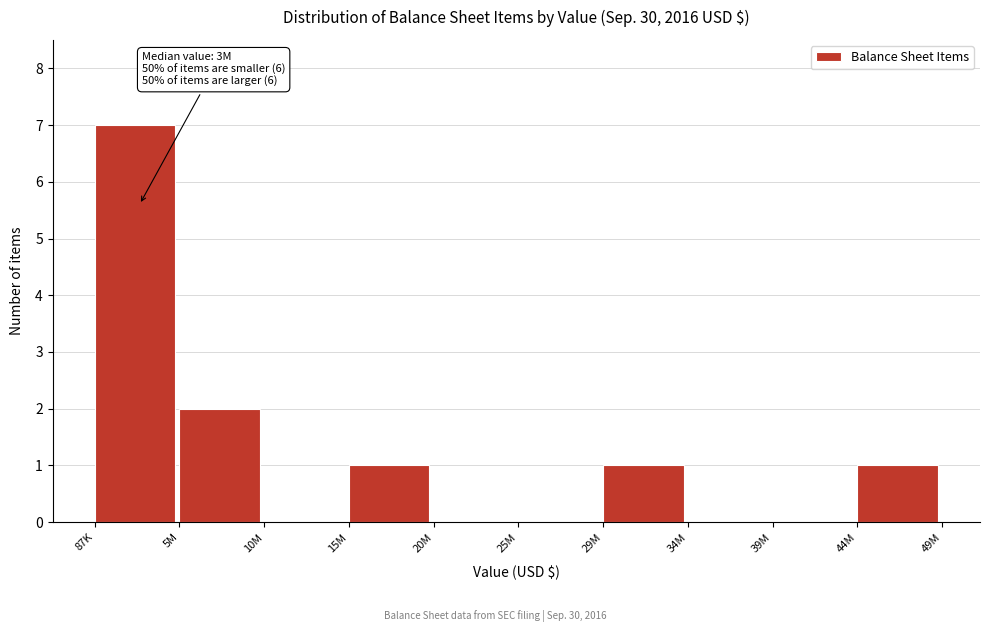

Reading left to right, extract all data points from this chart.

87K=7	5M=2	10M=0	15M=1	20M=0	25M=0	29M=1	34M=0	39M=0	44M=1